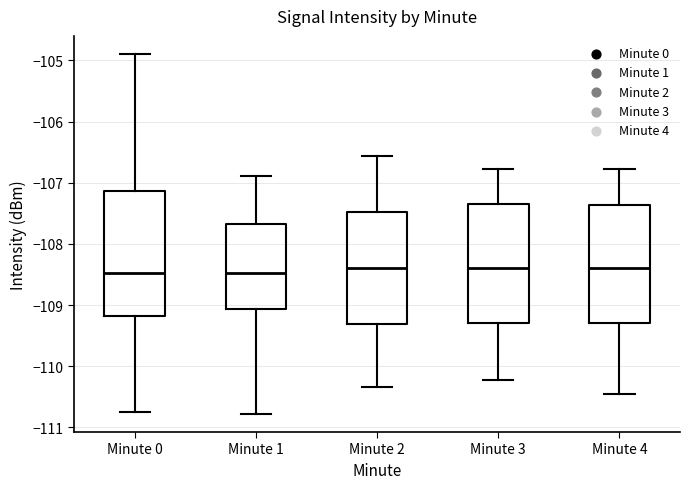

Reading left to right, transcribe this box plot: for each box, give where its median line is, the range the box spans, and where its two whiskers end, as read against the y-axis. The values are not printed on the chart, so give them approximately, as read against the axis.

Minute 0: median -108.5, box -109.2 to -107.1, whiskers -110.7 to -104.9
Minute 1: median -108.5, box -109.1 to -107.7, whiskers -110.8 to -106.9
Minute 2: median -108.4, box -109.3 to -107.5, whiskers -110.3 to -106.6
Minute 3: median -108.4, box -109.3 to -107.3, whiskers -110.2 to -106.8
Minute 4: median -108.4, box -109.3 to -107.4, whiskers -110.4 to -106.8